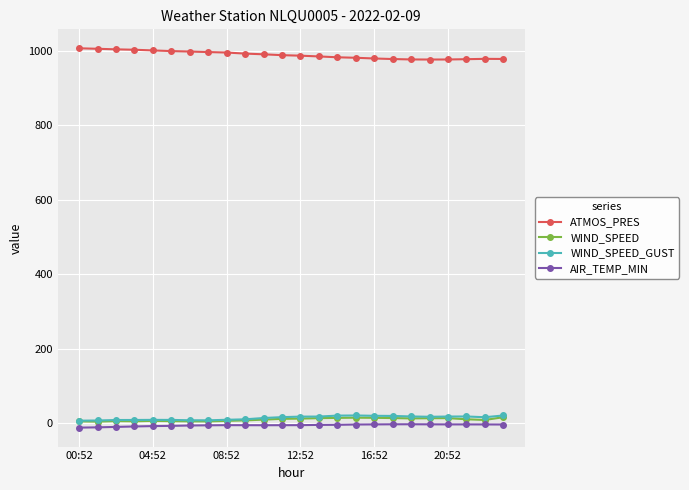

At how many categories does at least one series exceed 573?

24